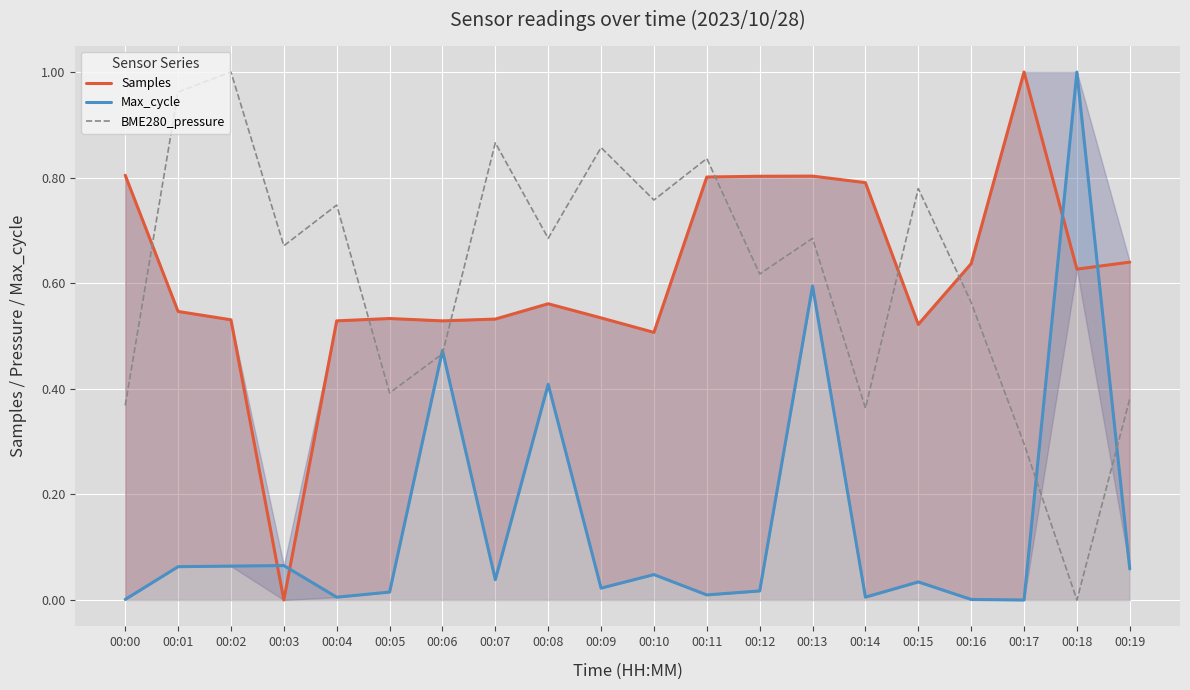

Is the value of Max_cycle at 00:02 greater than the value of BME280_pressure at 00:16?

No